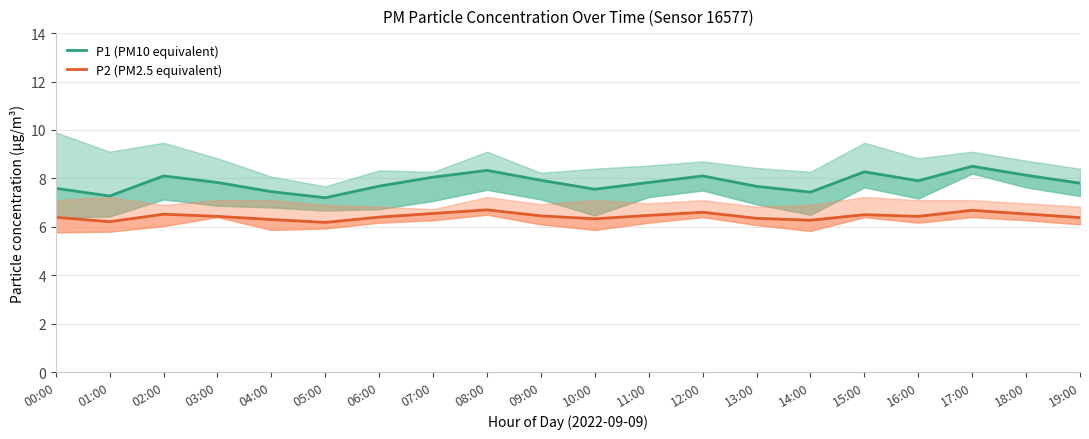

Which series changed the most between 00:00 and 06:00?

P1 (PM10 equivalent)